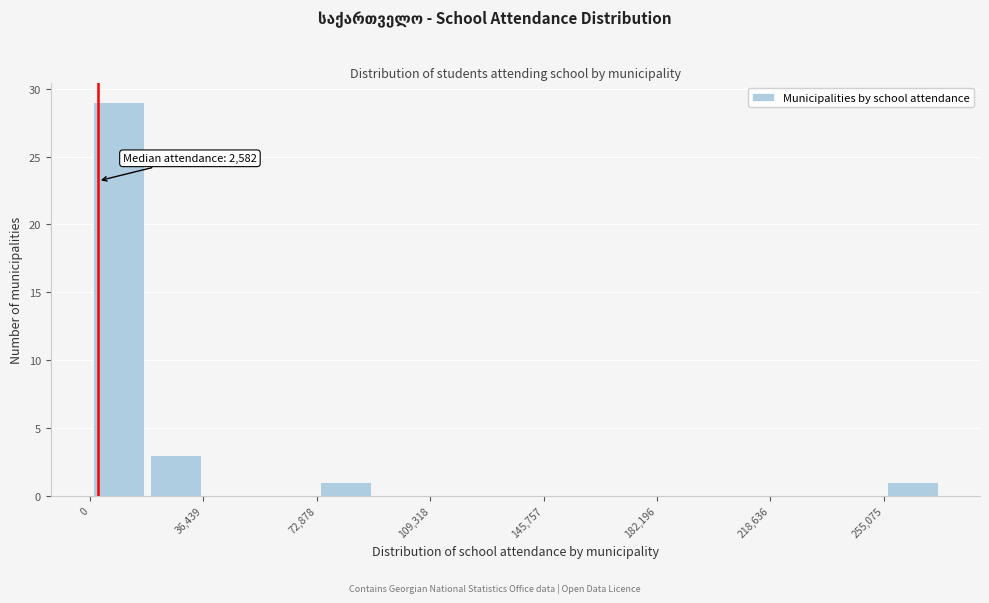

Read against the x-axis, roughly where is the centre of the tallest bar?

10000